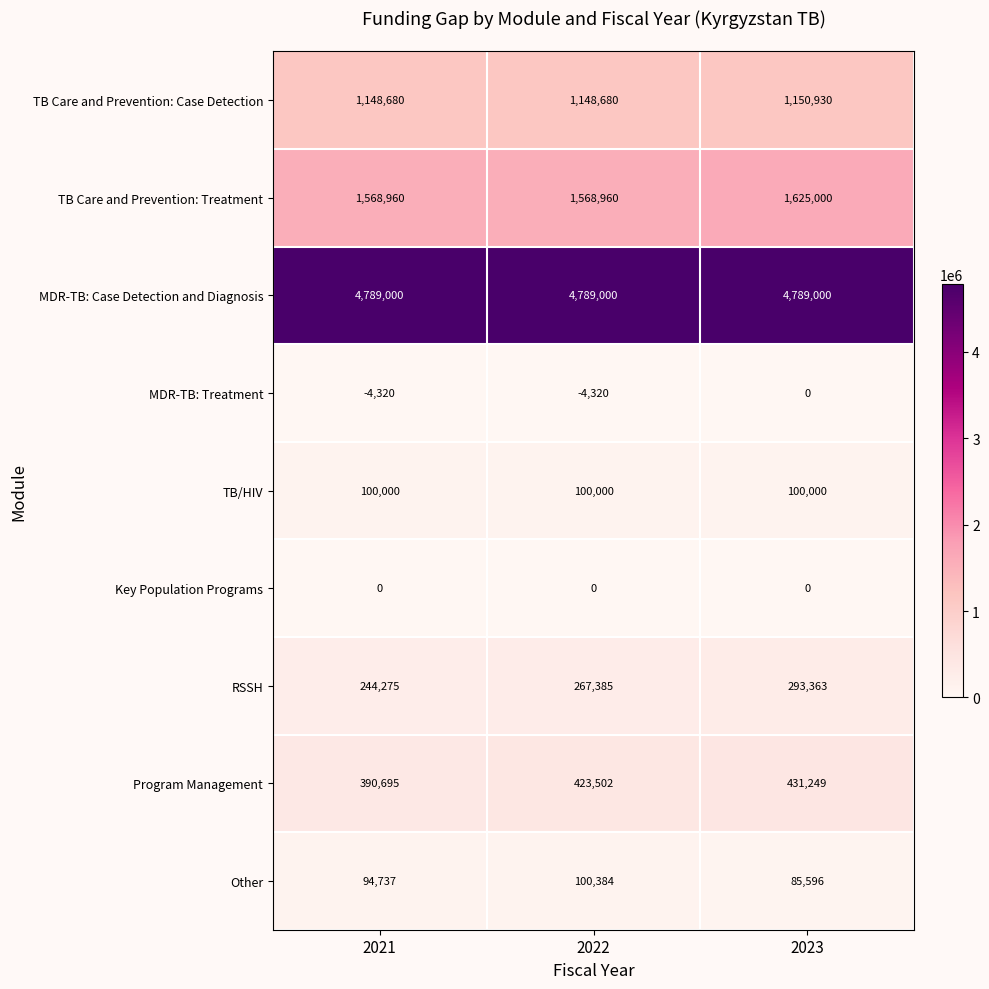

Count the number of categories in the chart.

3